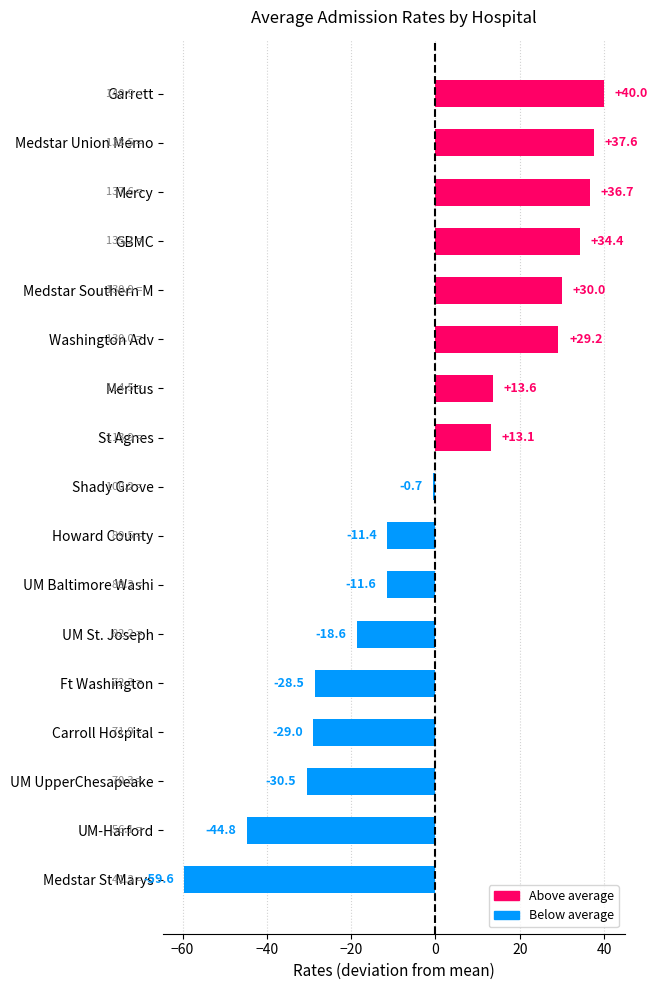

Between GBMC and UM St. Joseph, which is larger?

GBMC